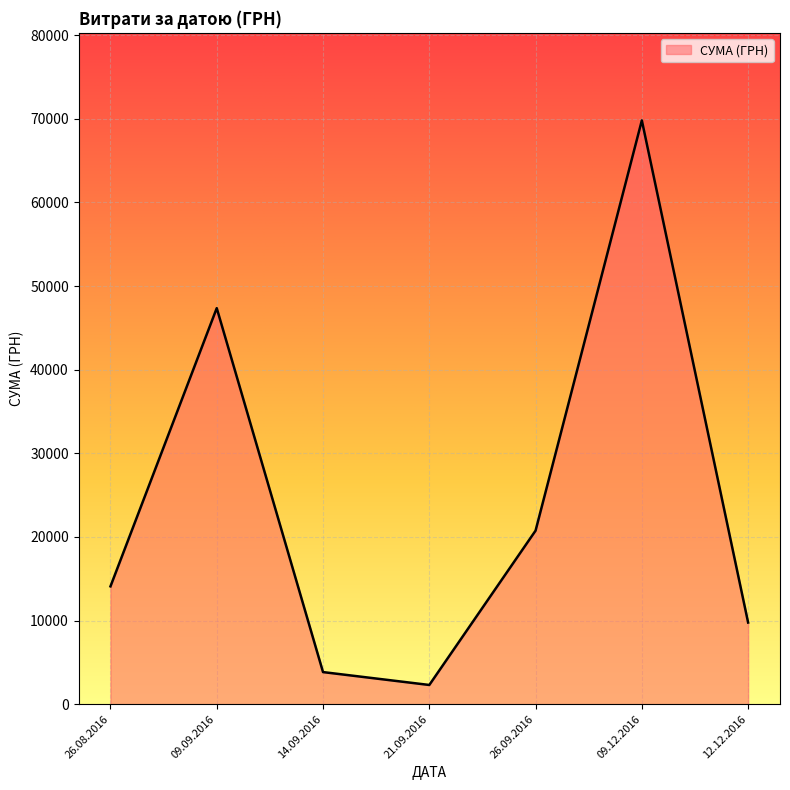

Which has a higher value, 26.09.2016 or 26.08.2016?

26.09.2016